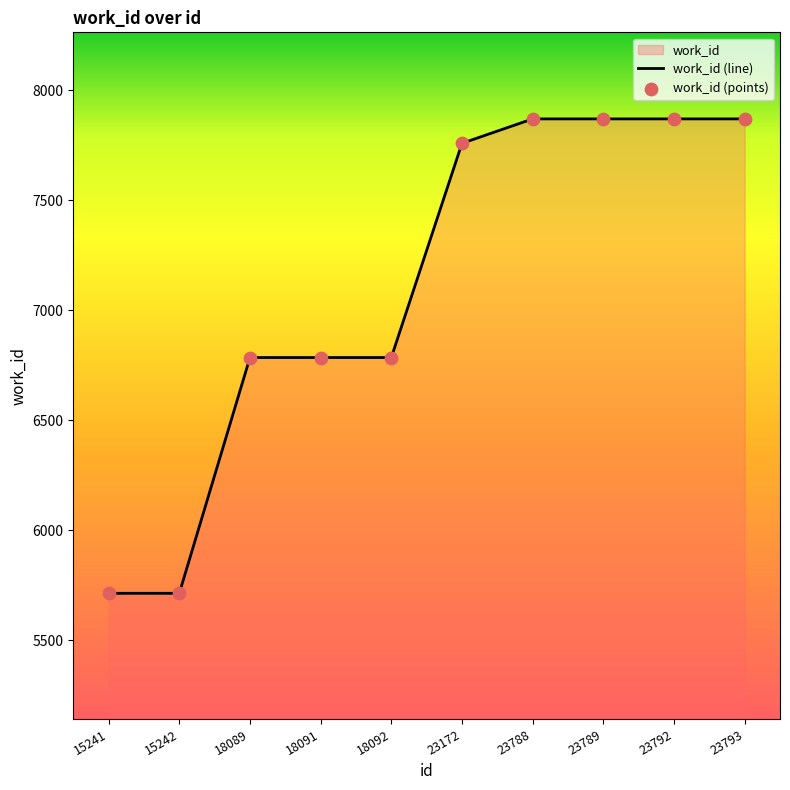

At how many categories does at least one series exceed 6645?

8